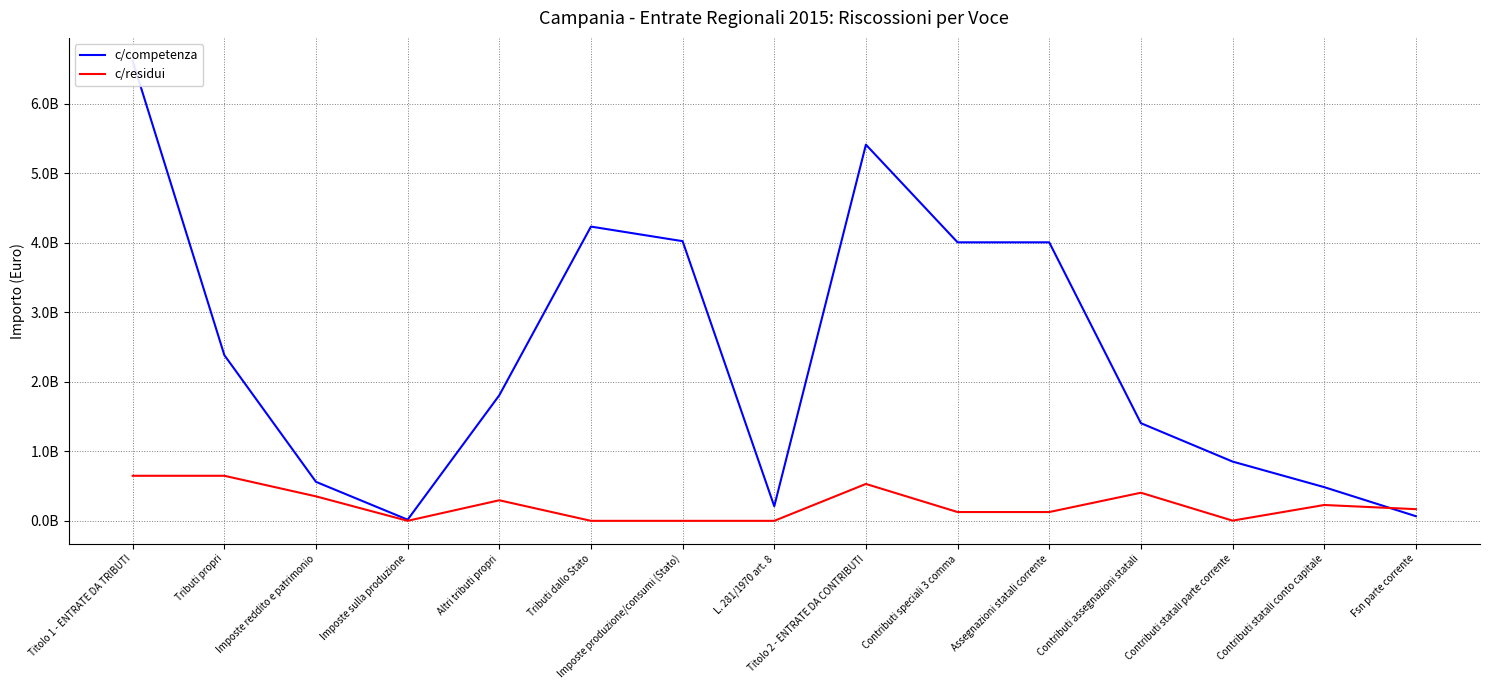

What is the difference between the second highest and minimum values in the c/competenza series?

5398249938